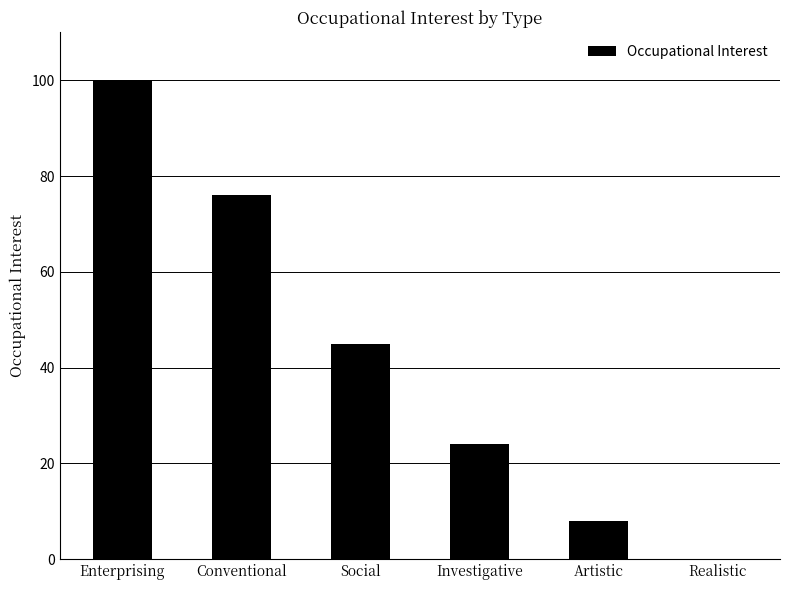

What is the sum of all values?

253